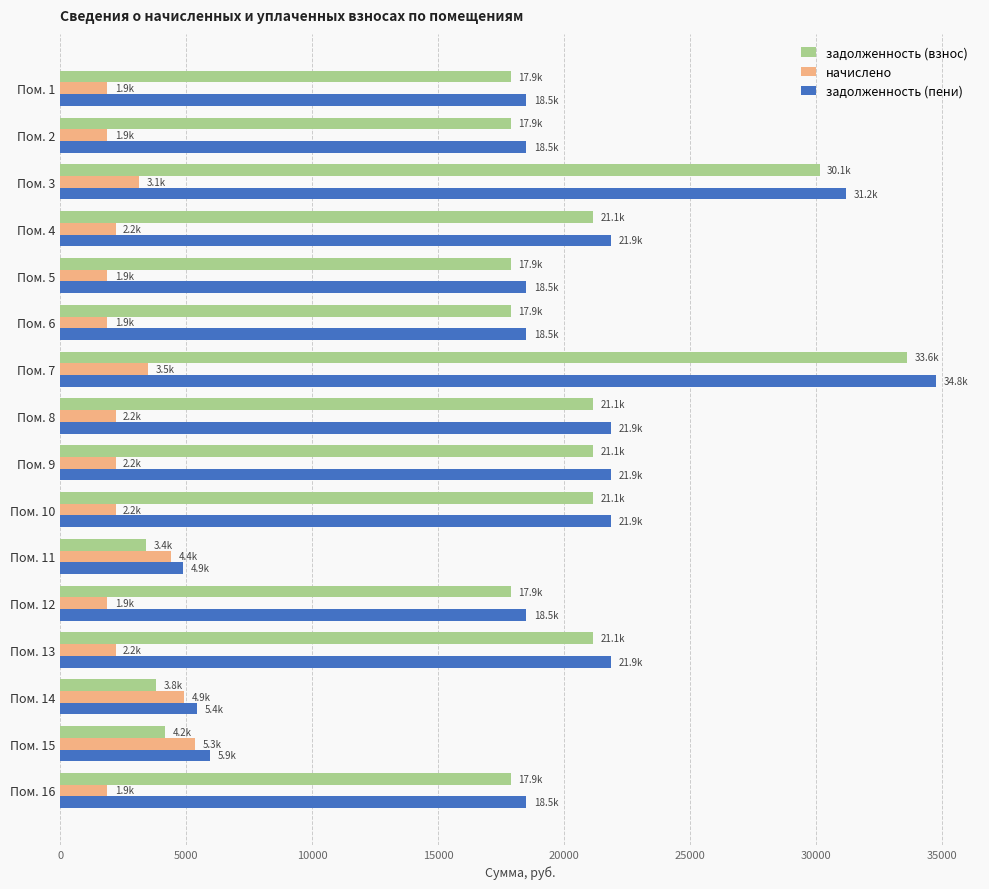

What is the sum of all задолженность (взнос) values?

288058.8